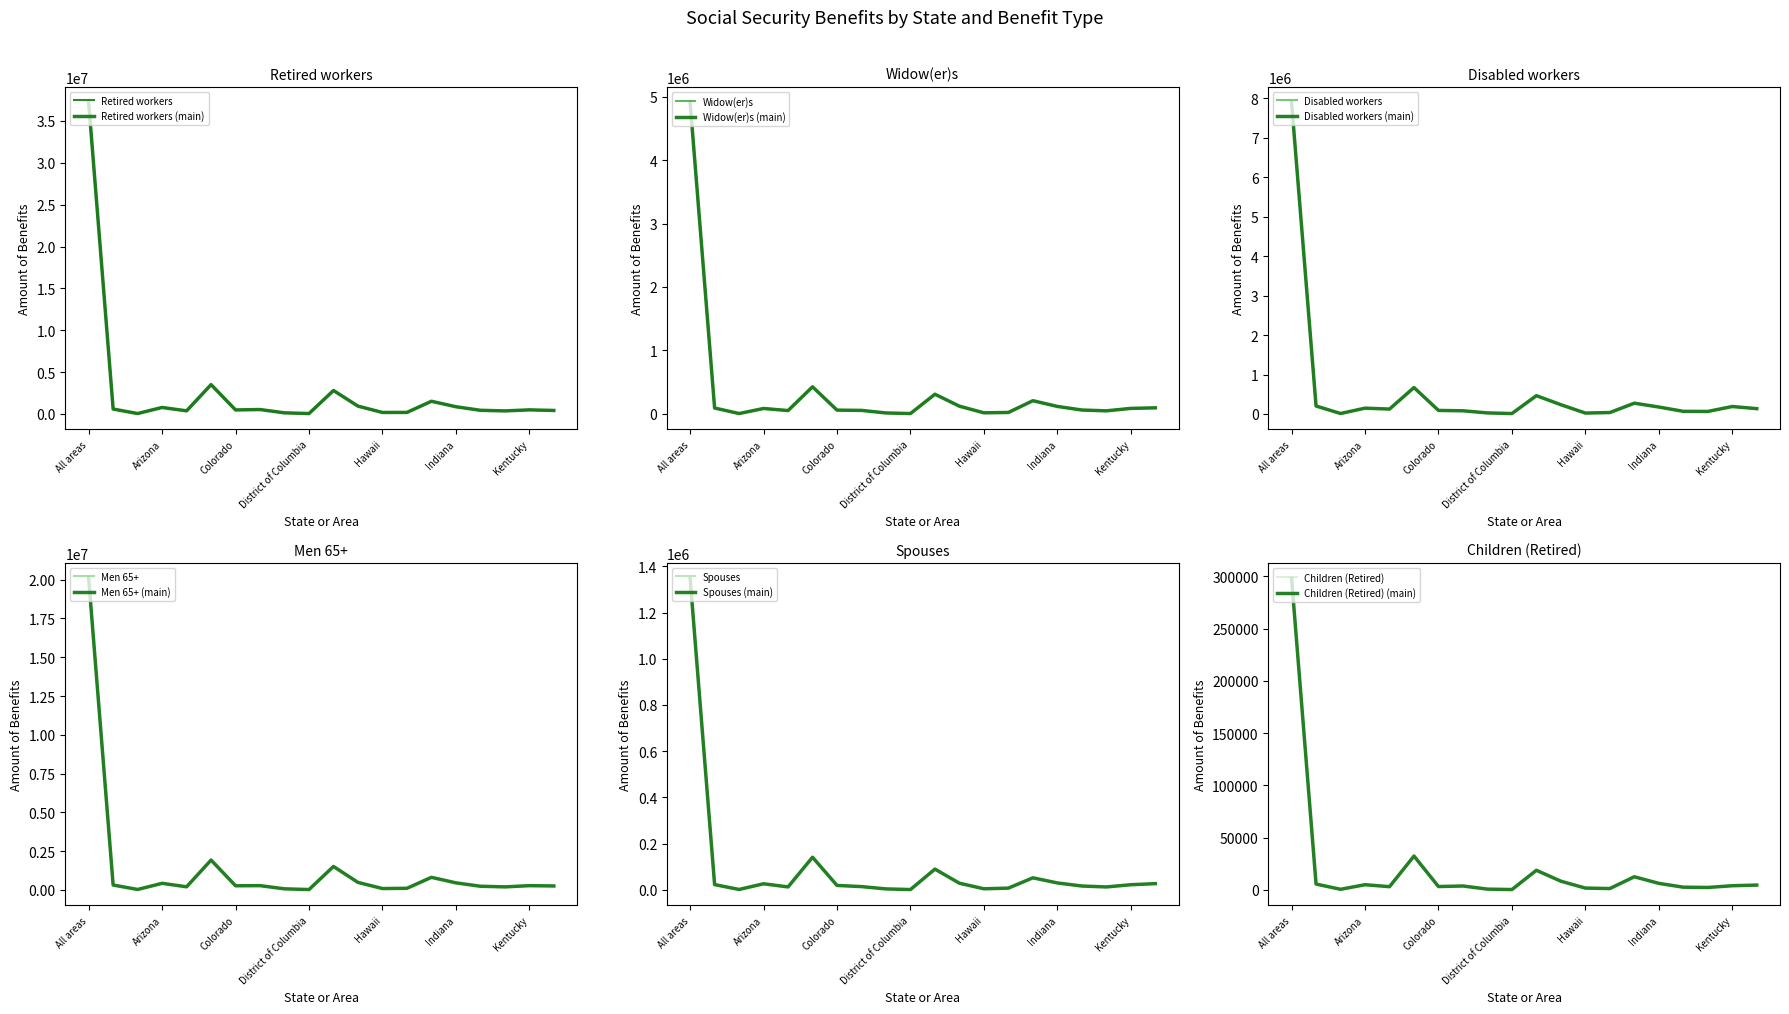

At how many categories does at least one series exceed 37145912?

1